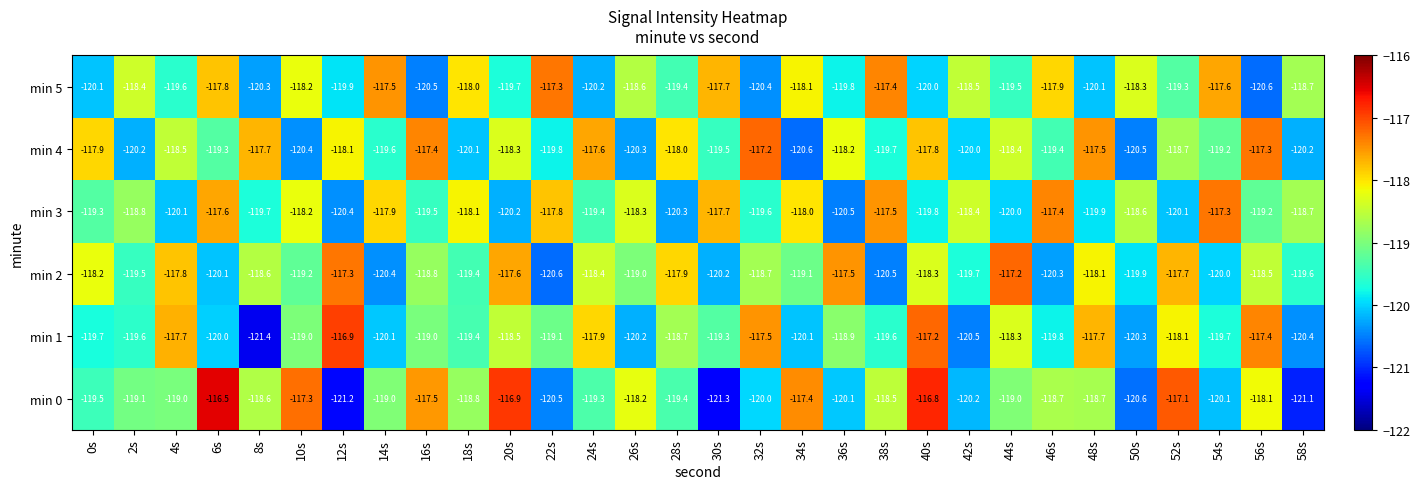

True or false: min 4 has a value of -52.3 at 36s.

False